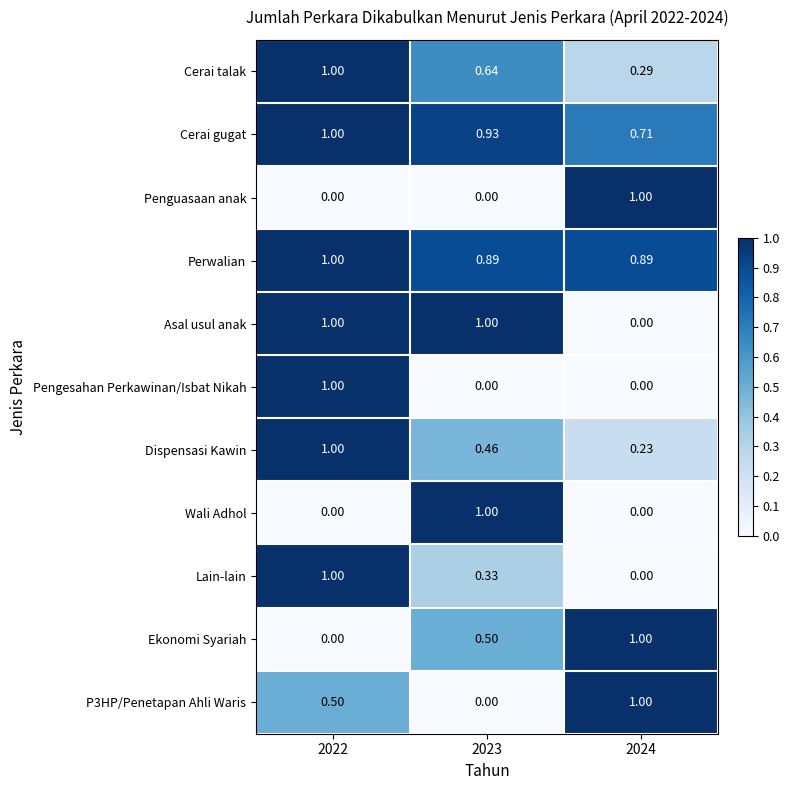

Which series has the largest total across all categories?

Perwalian